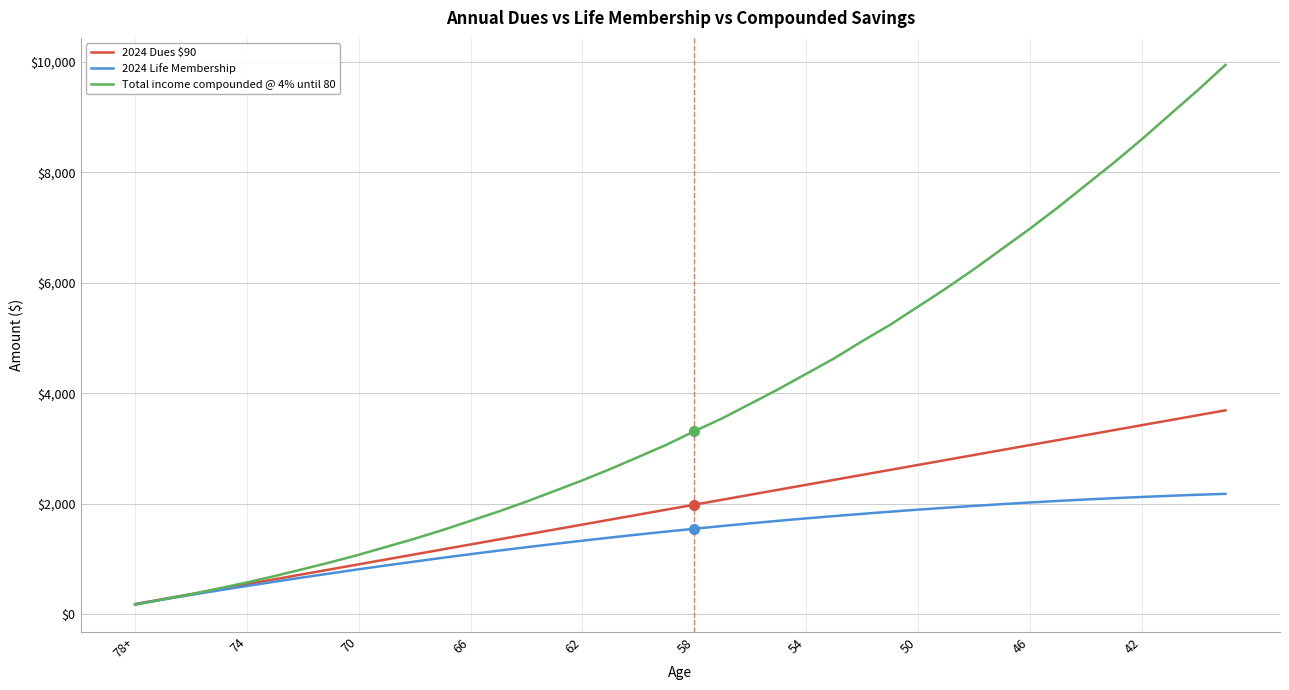

What is the minimum value for 2024 Life Membership?

176.0